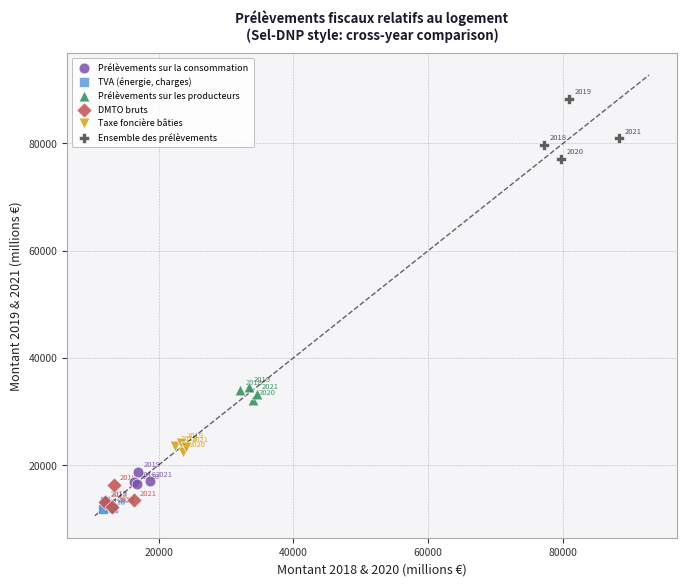

Which series reaches the minimum Y coordinate?

TVA (énergie, charges)